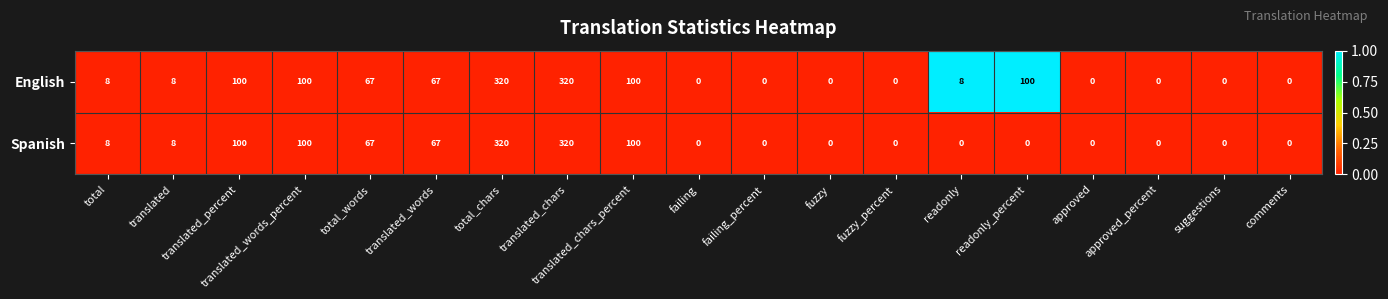

Which series has the largest total across all categories?

English